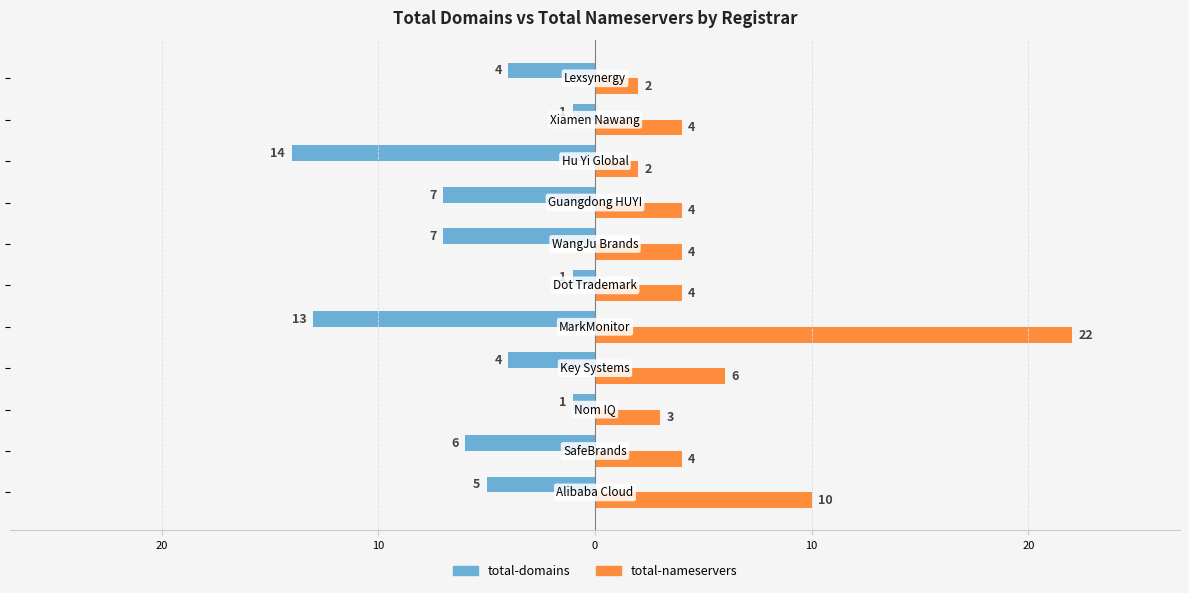

At how many categories does at least one series exceed -1?

11